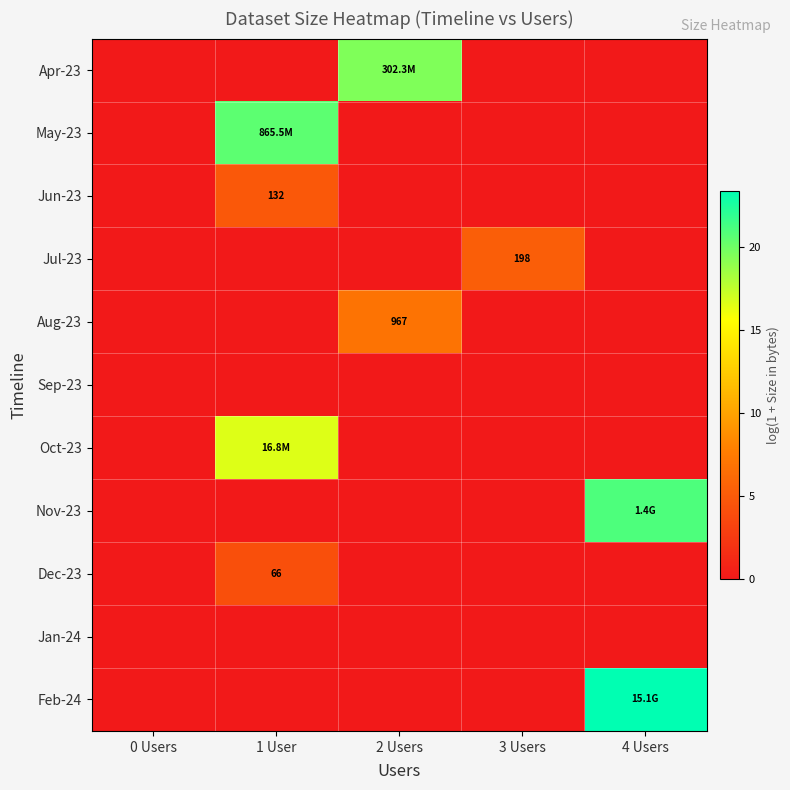

Is it true that Jul-23 equals 2.0 at 2 Users?

False